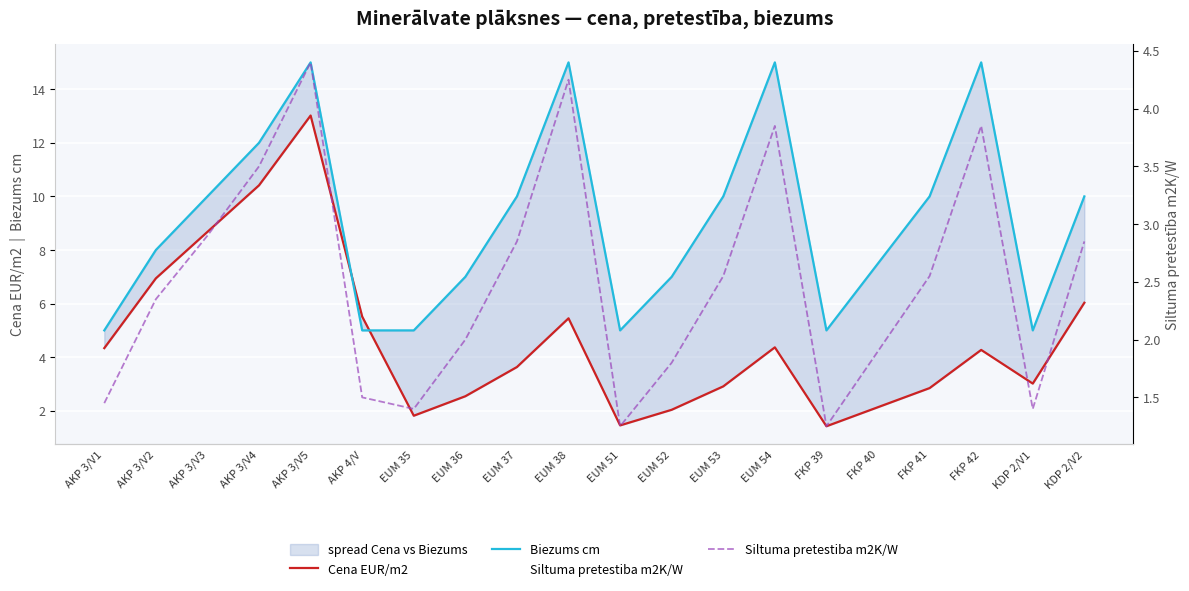

Rank the categories by Biezums cm value from highest to lowest.

AKP 3/V5, EUM 38, EUM 54, FKP 42, AKP 3/V4, AKP 3/V3, EUM 37, EUM 53, FKP 41, KDP 2/V2, AKP 3/V2, FKP 40, EUM 36, EUM 52, AKP 3/V1, AKP 4/V, EUM 35, EUM 51, FKP 39, KDP 2/V1